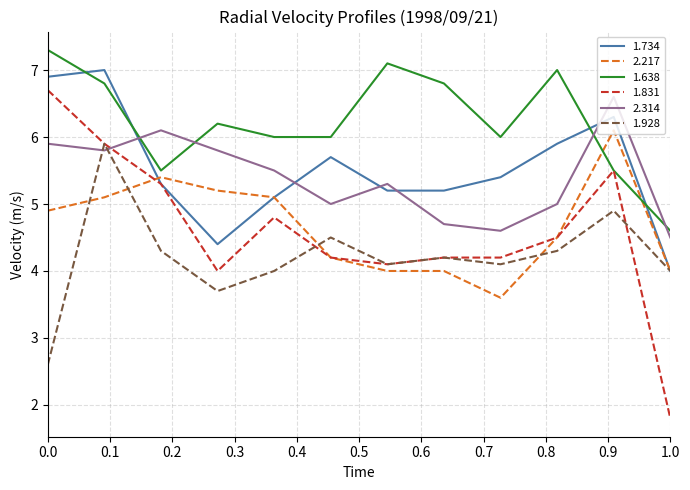

True or false: 2.314 and 1.638 intersect in this chart.

True